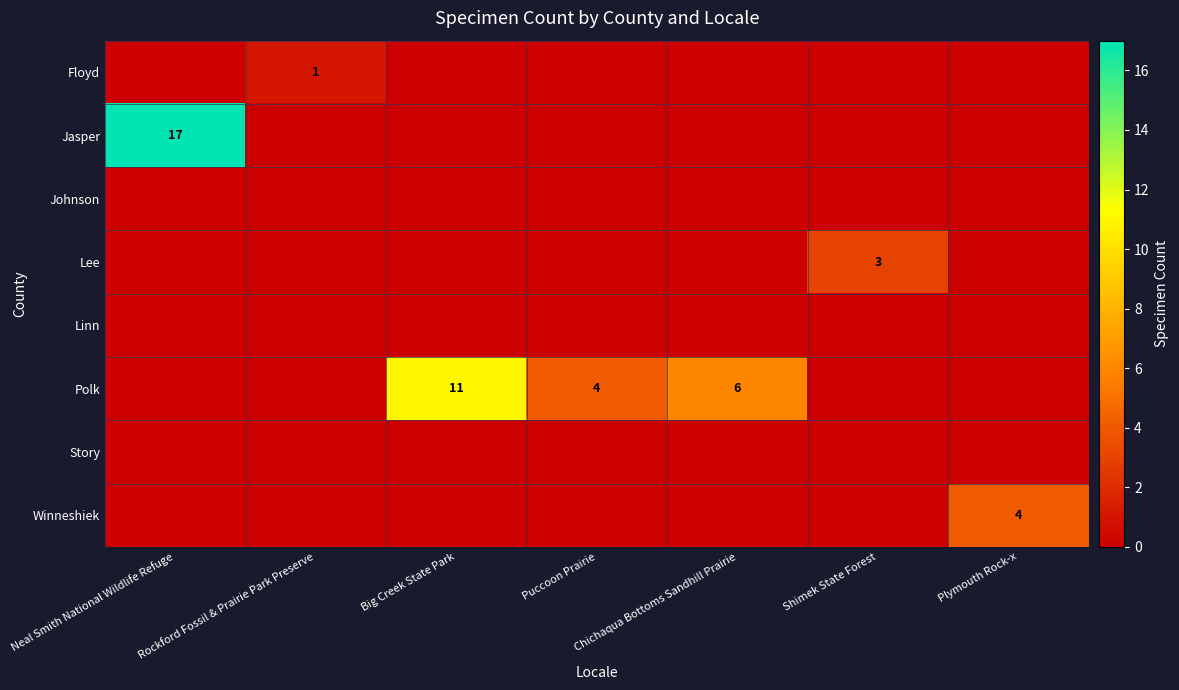

Is it true that Polk equals 6 at Chichaqua Bottoms Sandhill Prairie?

True